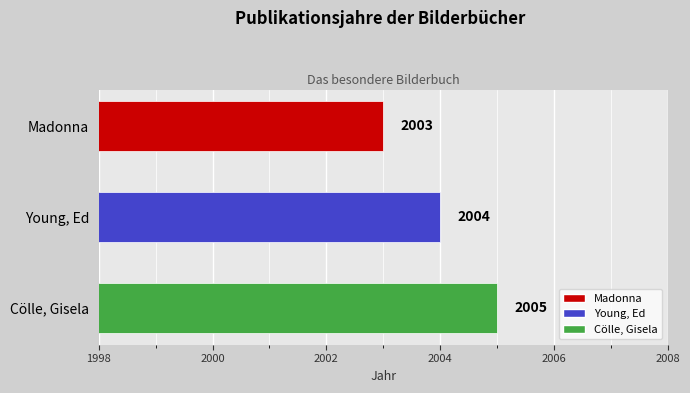

Between Young, Ed and Cölle, Gisela, which is larger?

Cölle, Gisela